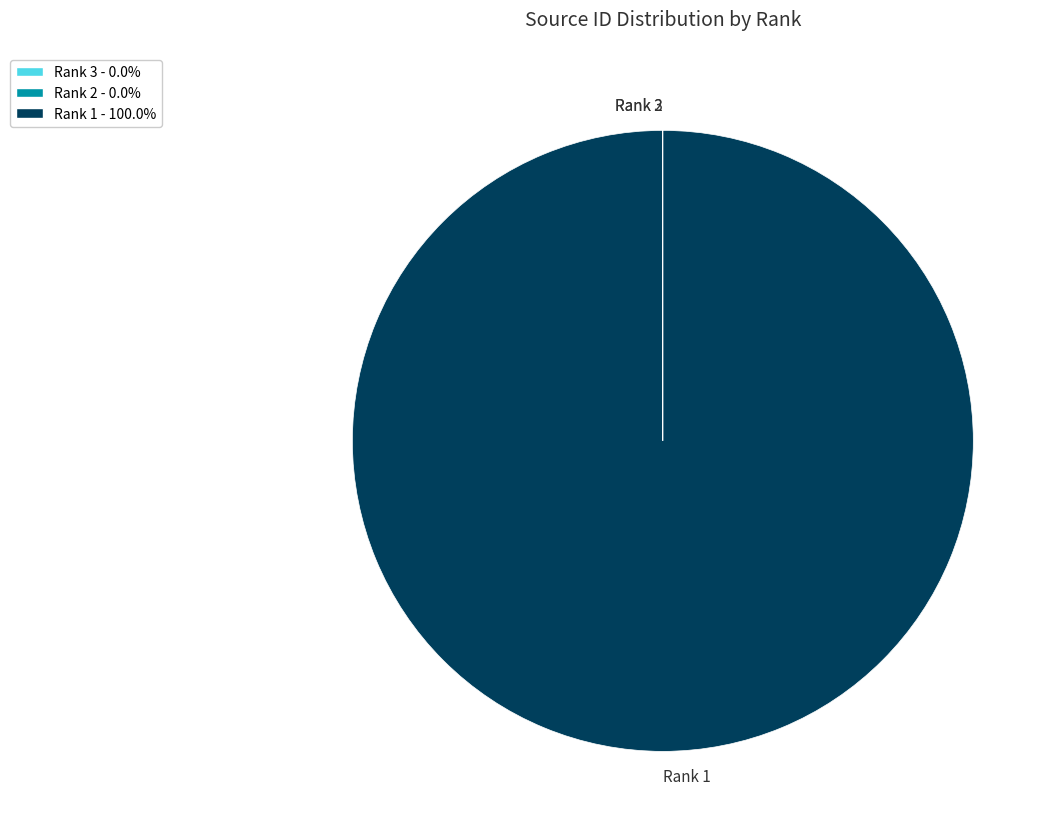

Does Rank 1 represent more than half of the total?

Yes